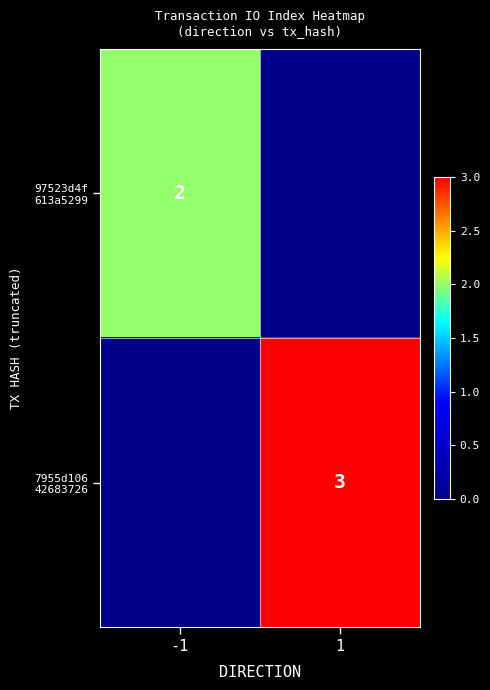

What is the difference between the maximum and minimum values in the 97523d4f 613a5299 series?

2